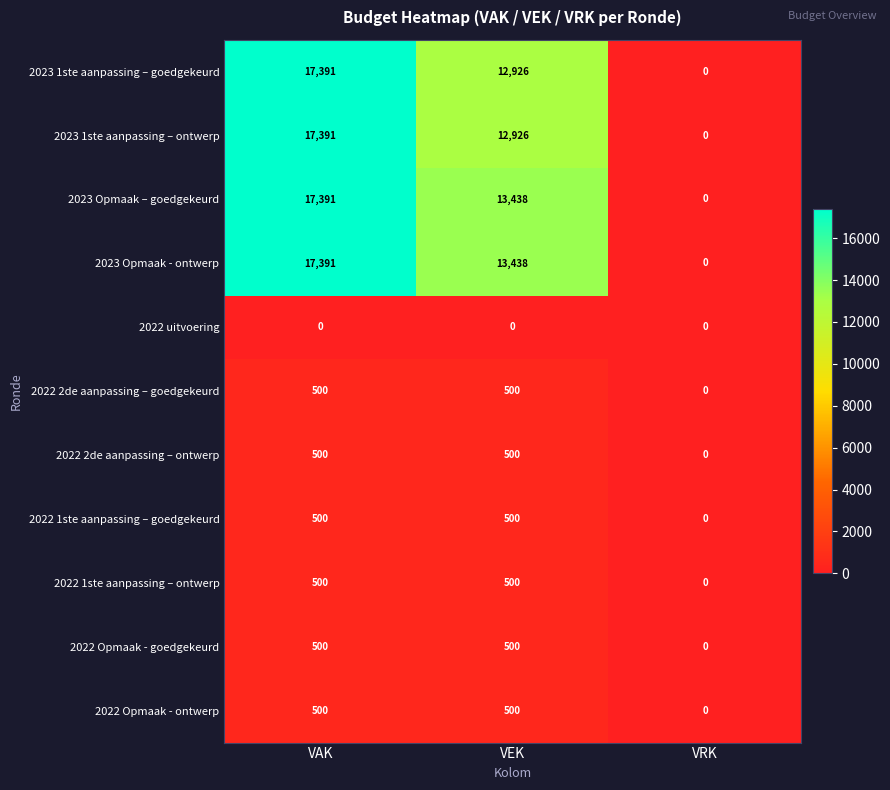

At which label does 2023 Opmaak – goedgekeurd first exceed 13438?

VAK